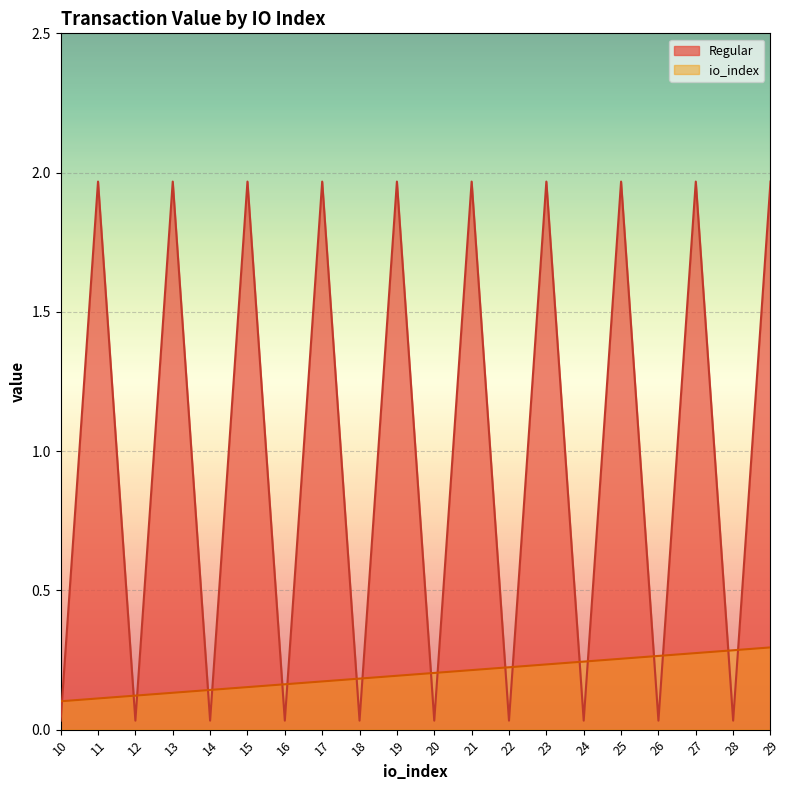

The value of io_index at 21 is 0.3. True or false?

False